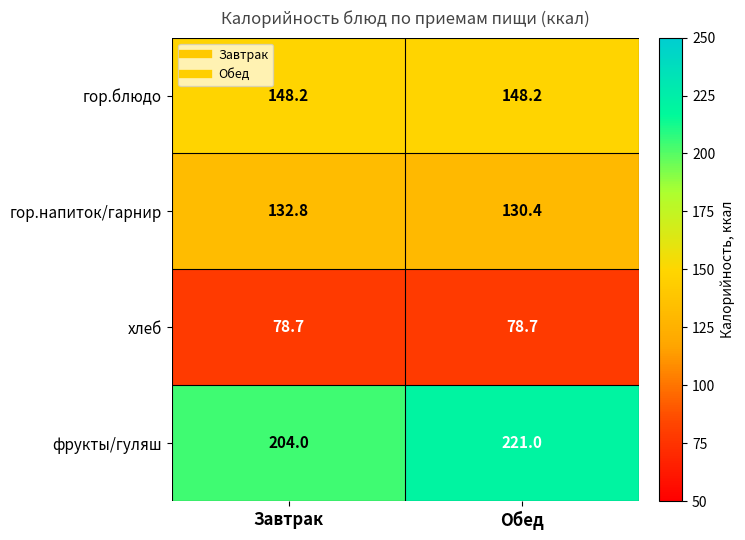

How many categories are shown in the chart?

2